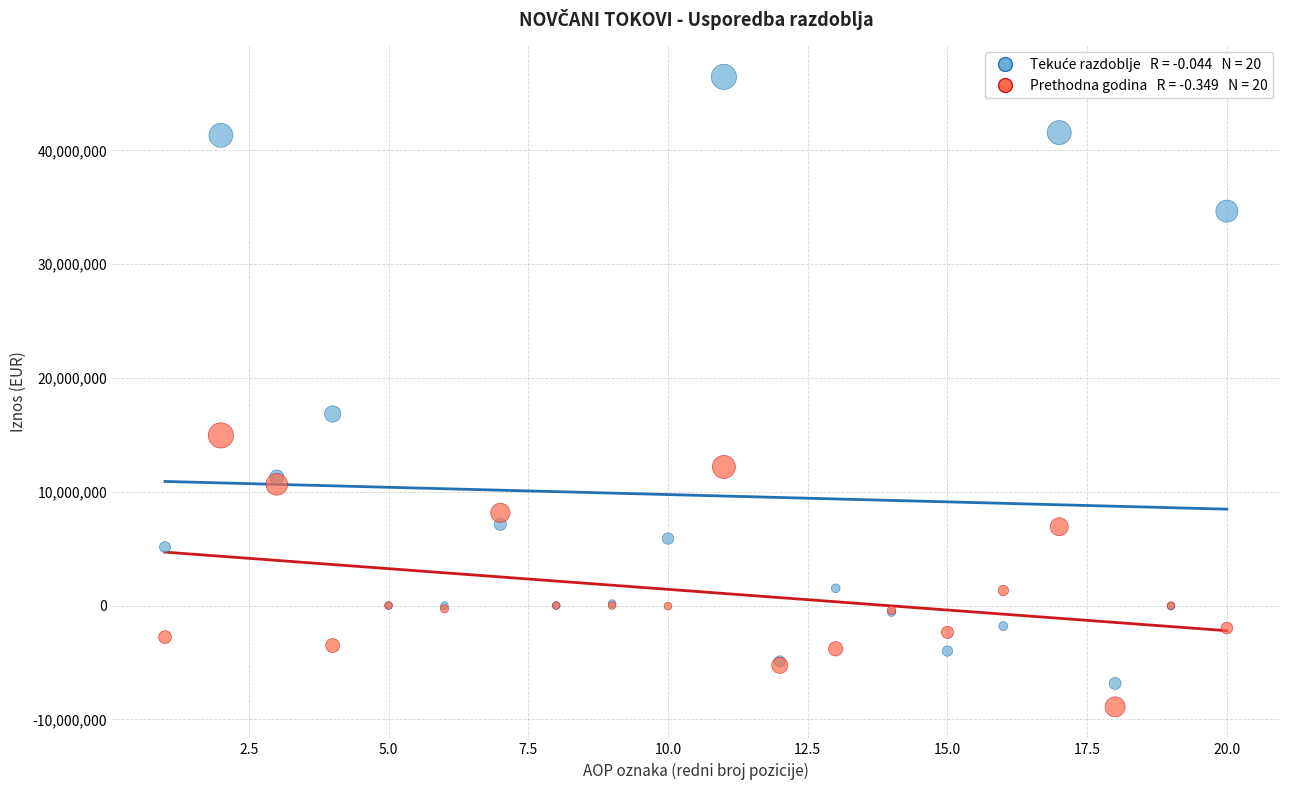

Across all series, what Y value is closest to 18781852?

16836925